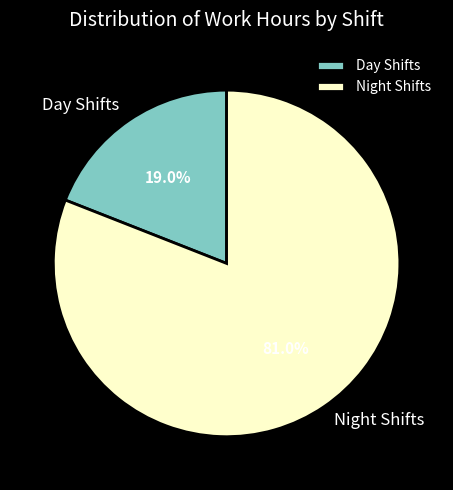

What is the ratio of the value at Night Shifts to the value at Day Shifts?

4.3